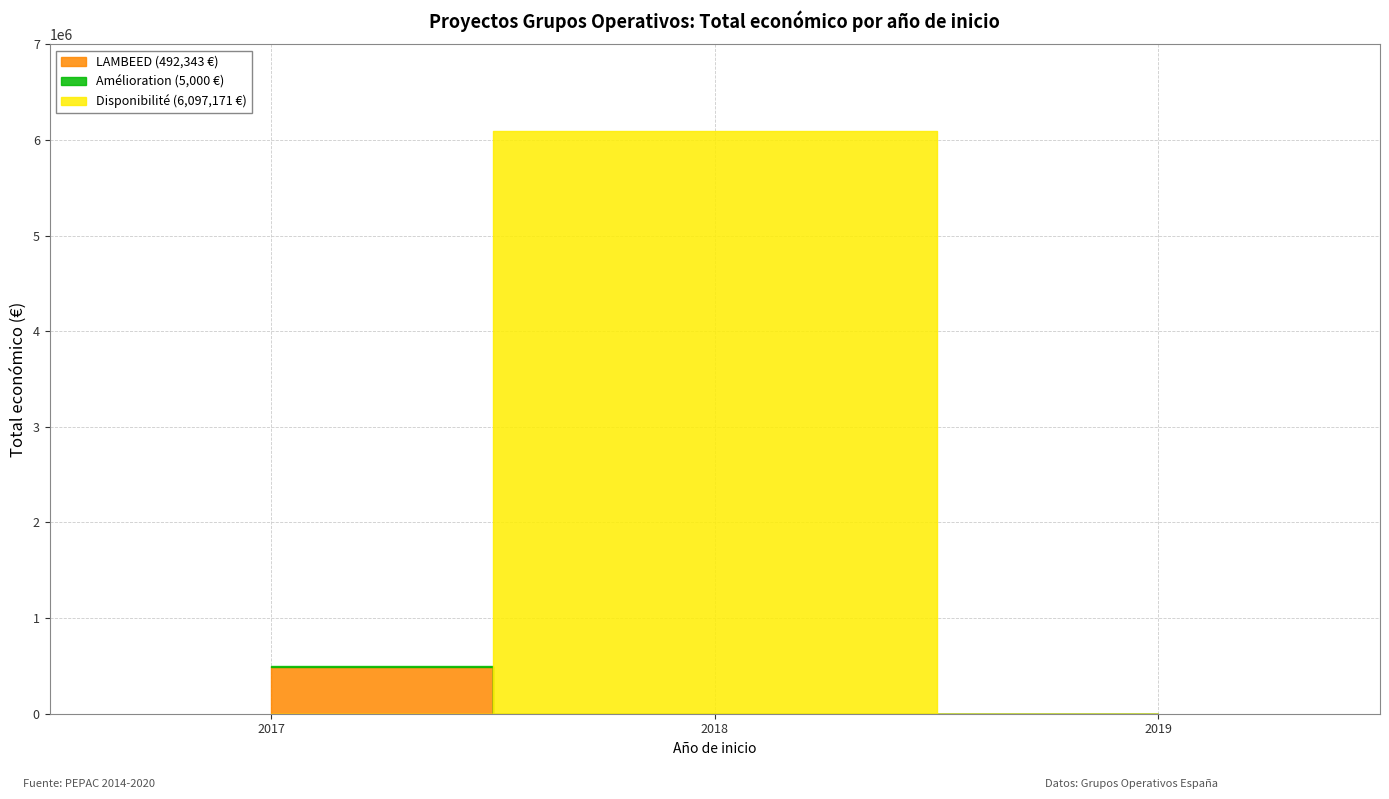

Count the number of categories in the chart.

3